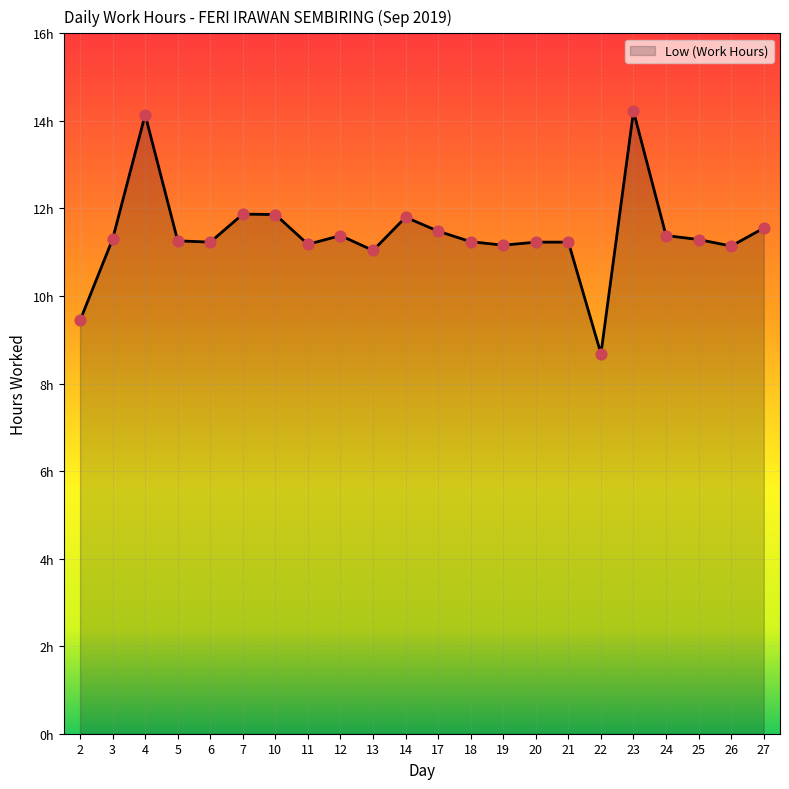

Is this an area chart (filled region under the line)?

Yes